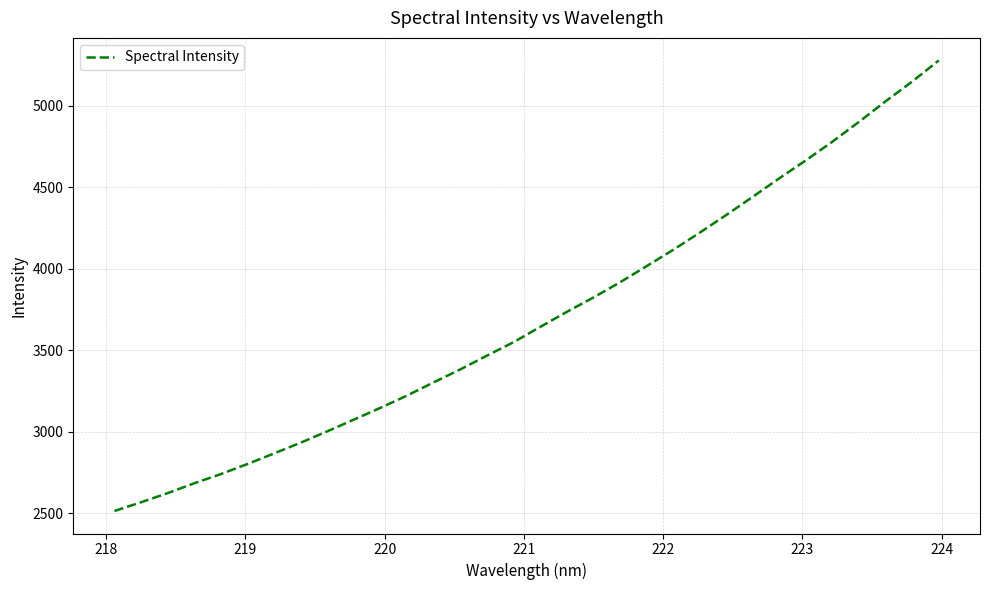

Reading right to left, transcribe all the data shown in this chart.

5277.7	5148.3	5027.4	4901.5	4780.0	4665.5	4555.3	4441.7	4329.8	4221.2	4115.7	4015.8	3916.7	3823.6	3735.5	3643.3	3549.8	3467.5	3383.0	3303.8	3222.7	3147.6	3075.2	3003.3	2933.7	2867.6	2802.7	2741.1	2684.5	2624.0	2567.9	2514.5